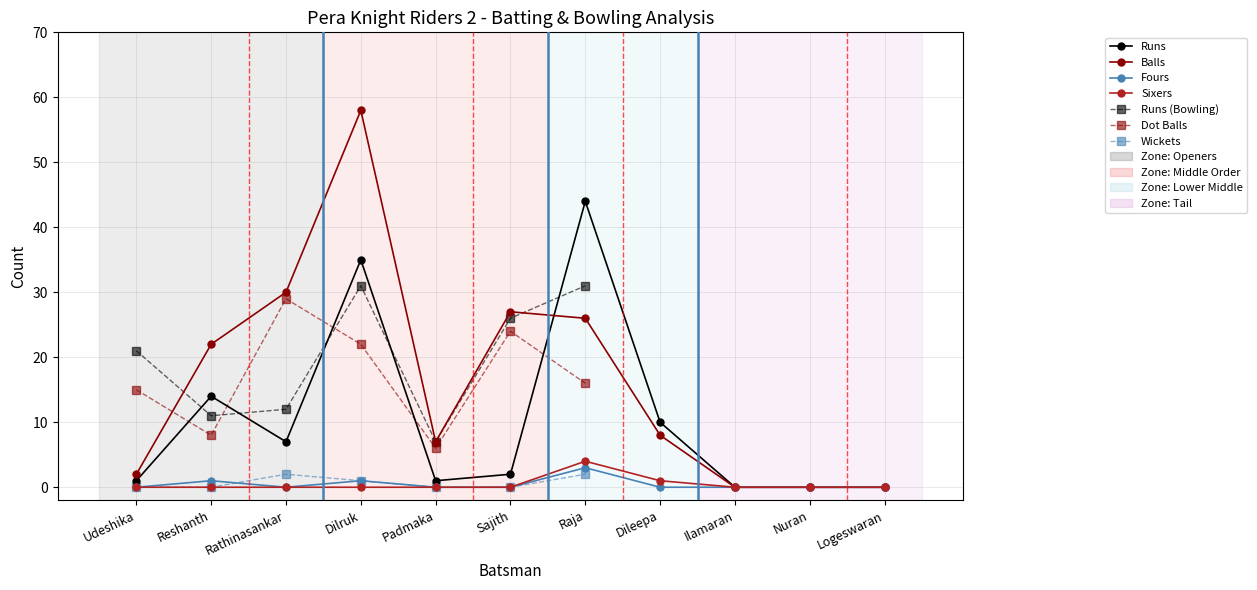

True or false: Balls has a value of 27 at Sajith.

True